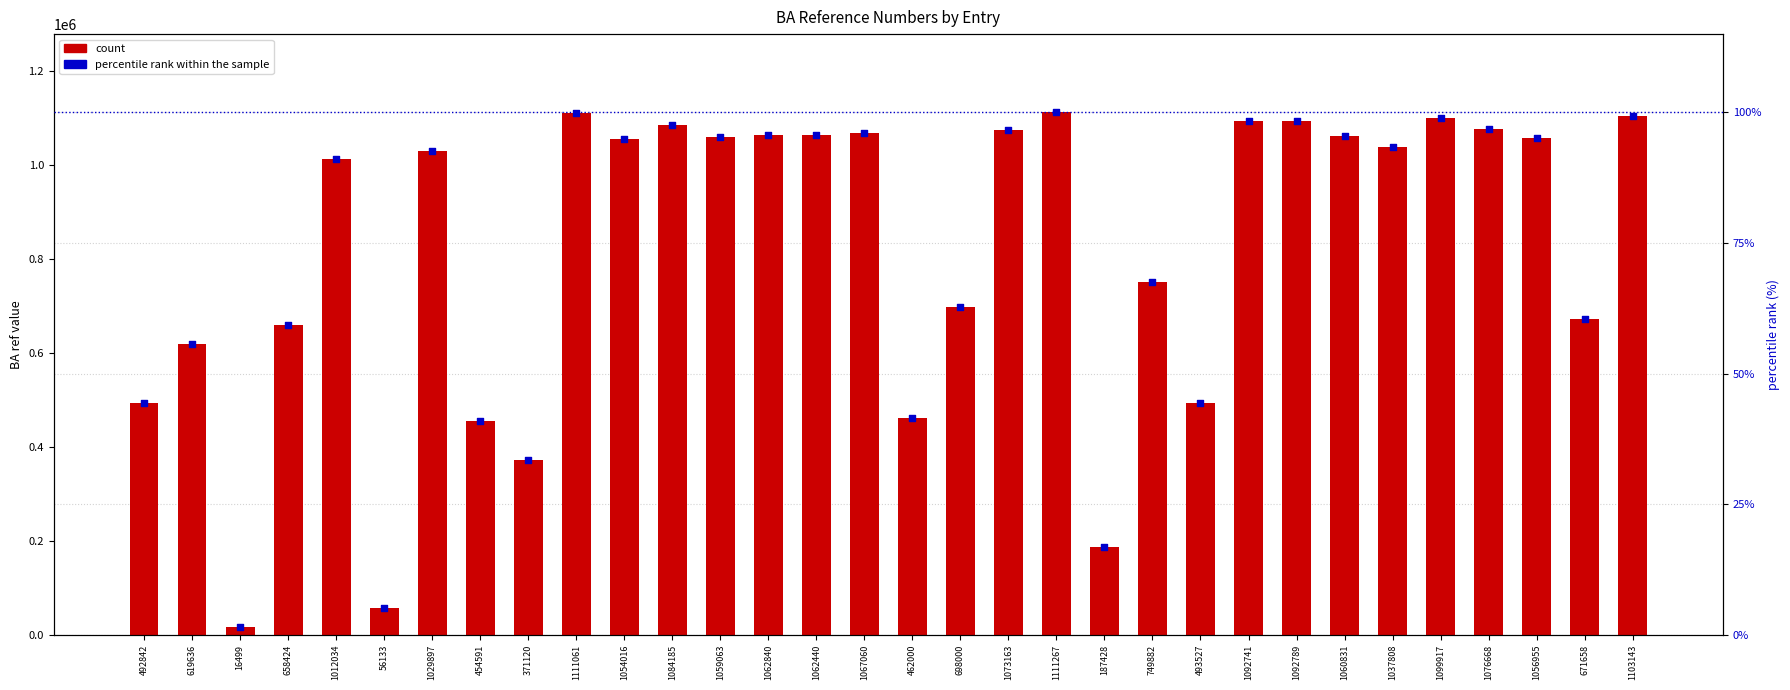

Which series reaches the minimum Y coordinate?

percentile rank within the sample